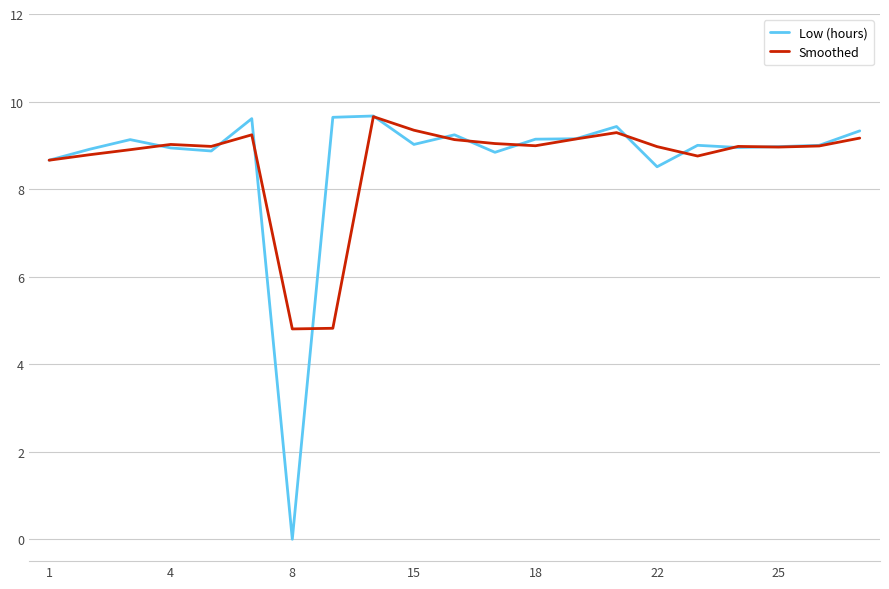

Which series has the largest range (max minus min)?

Low (hours)